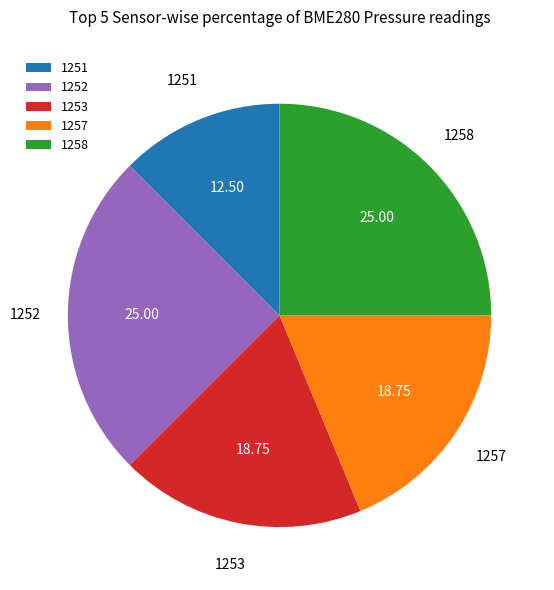

Does any single category account for the majority?

No